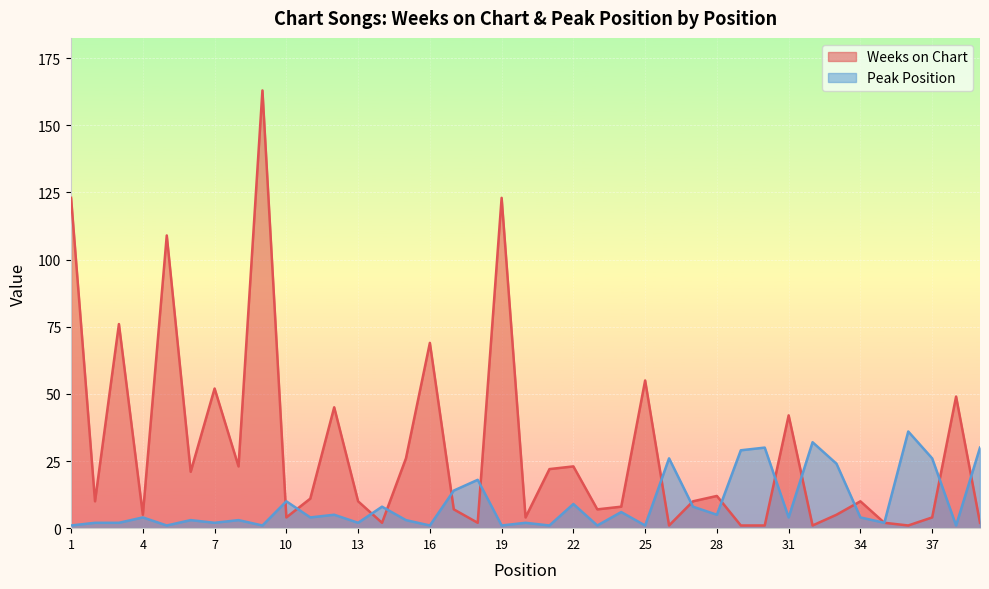

Read the Weeks on Chart value at 1.

123